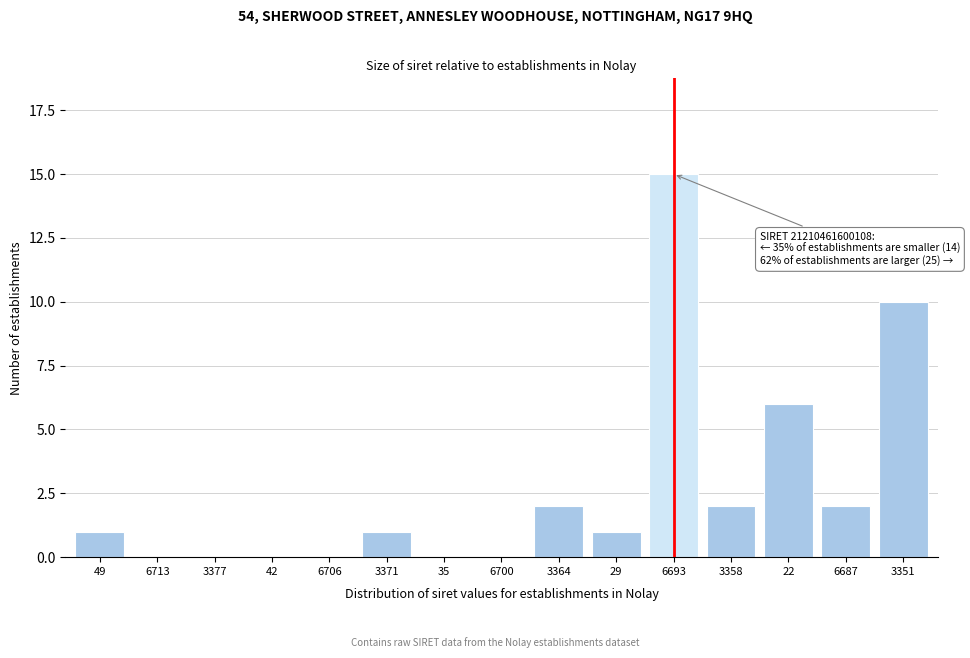

Reading left to right, list all the values displayed in this chart.

49=1	6713=0	3377=0	42=0	6706=0	3371=1	35=0	6700=0	3364=2	29=1	6693=15	3358=2	22=6	6687=2	3351=10